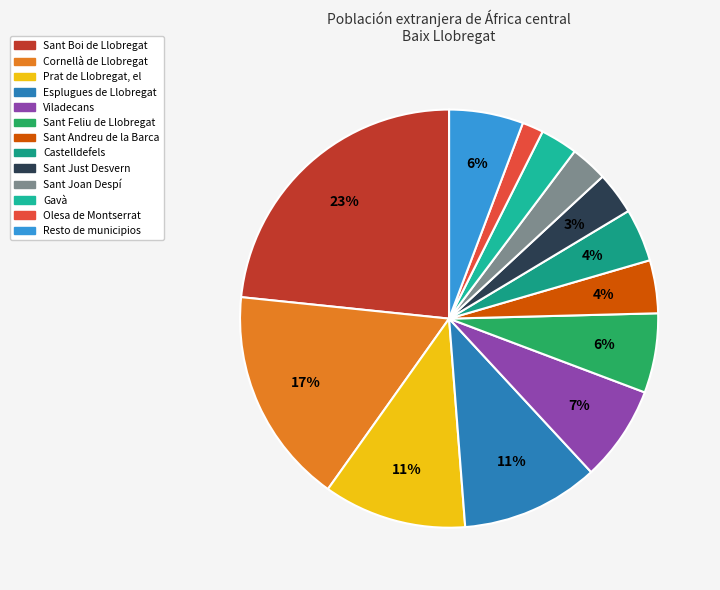

To the nearest percent, what portion does Cornellà de Llobregat represent?

17%